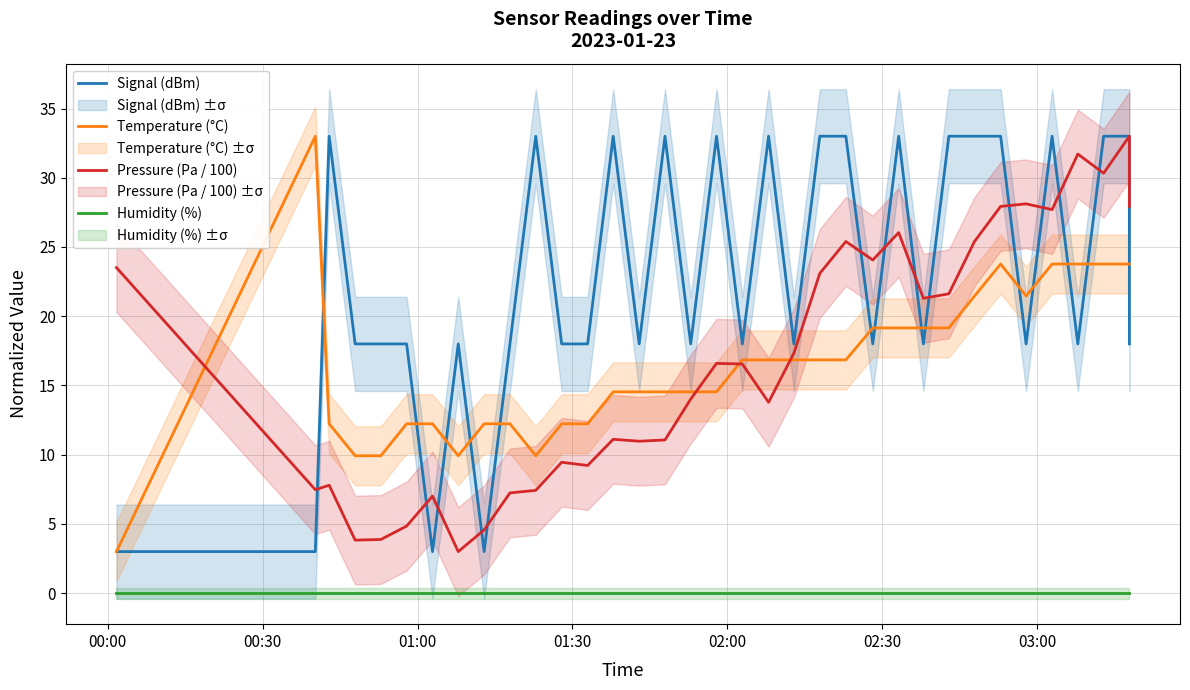

Reading right to left, what are all the values shown in this chart?

Signal (dBm): 18.0	33.0	33.0	18.0	33.0	18.0	33.0	33.0	33.0	18.0	33.0	18.0	33.0	33.0	18.0	33.0	18.0	33.0	18.0	33.0	18.0	33.0	18.0	18.0	33.0	18.0	3.0	18.0	3.0	18.0	18.0	18.0	33.0	3.0	3.0
Temperature (°C): 23.8	23.8	23.8	23.8	23.8	21.5	23.8	21.5	19.2	19.2	19.2	19.2	16.8	16.8	16.8	16.8	16.8	14.5	14.5	14.5	14.5	14.5	12.2	12.2	9.9	12.2	12.2	9.9	12.2	12.2	9.9	9.9	12.2	33.0	3.0
Pressure (Pa / 100): 27.9	33.0	30.3	31.7	27.7	28.1	27.9	25.4	21.6	21.3	26.0	24.1	25.4	23.1	17.3	13.8	16.5	16.6	14.0	11.1	11.0	11.1	9.2	9.5	7.4	7.2	4.6	3.0	7.0	4.8	3.9	3.8	7.8	7.5	23.5
Humidity (%): 0.0	0.0	0.0	0.0	0.0	0.0	0.0	0.0	0.0	0.0	0.0	0.0	0.0	0.0	0.0	0.0	0.0	0.0	0.0	0.0	0.0	0.0	0.0	0.0	0.0	0.0	0.0	0.0	0.0	0.0	0.0	0.0	0.0	0.0	0.0